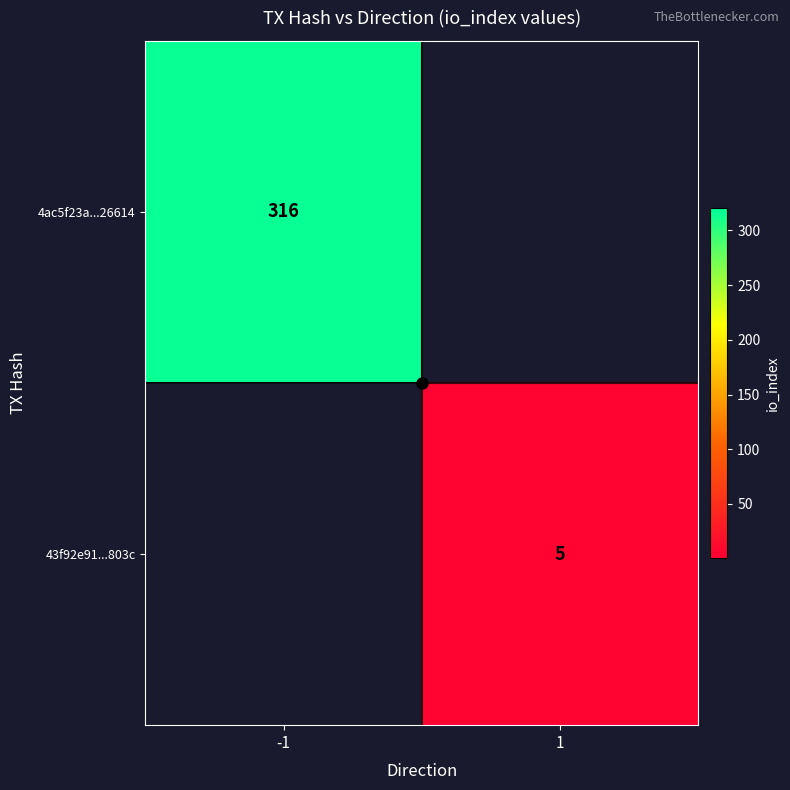

What is the total value across all series at 1?

5